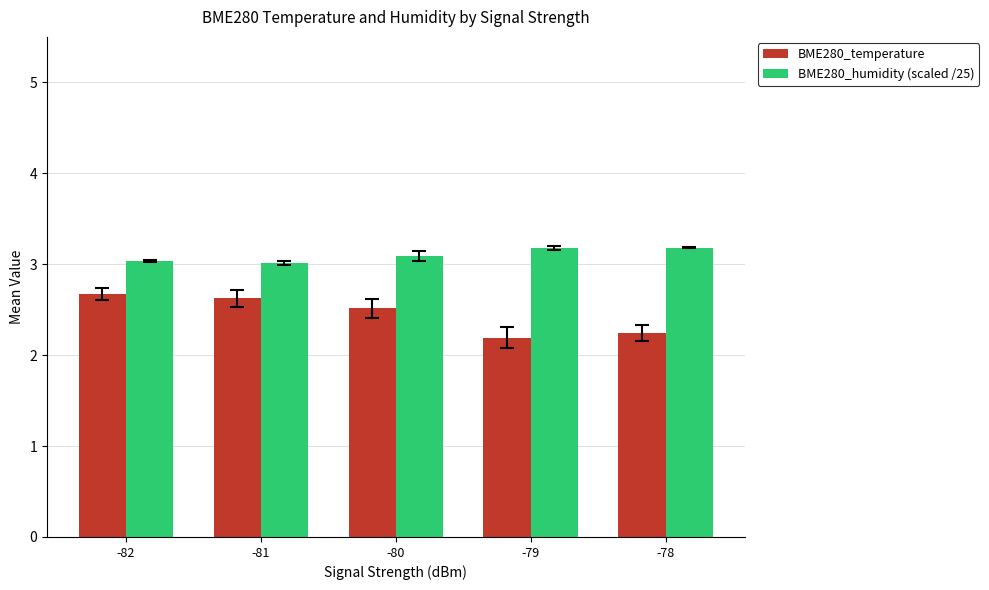

How many bars are there in total?

10